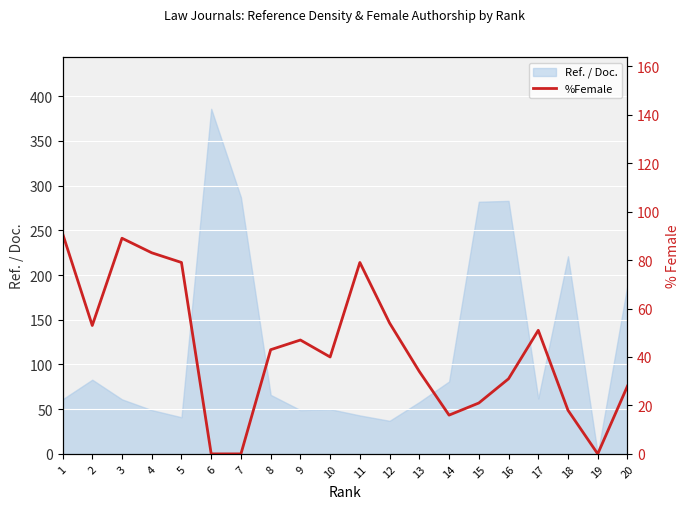

Is it true that Ref. / Doc. equals 62 at 17?

True